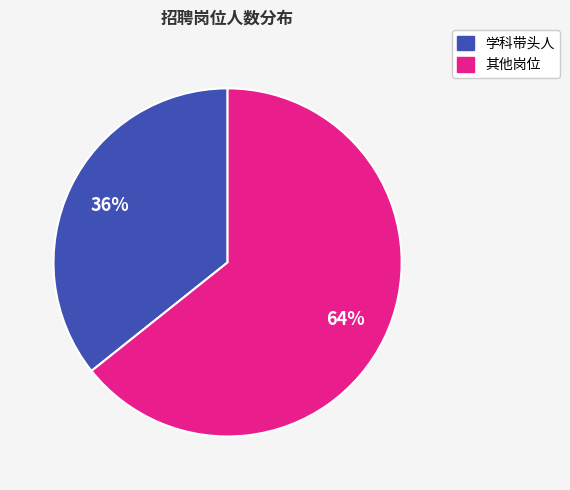

Is it true that 其他岗位 is 64% of the pie?

True